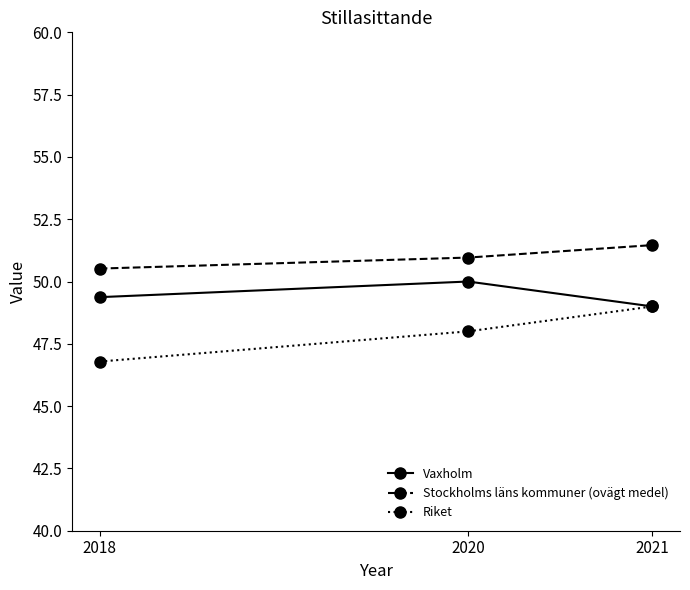

At how many categories does at least one series exceed 47?

3